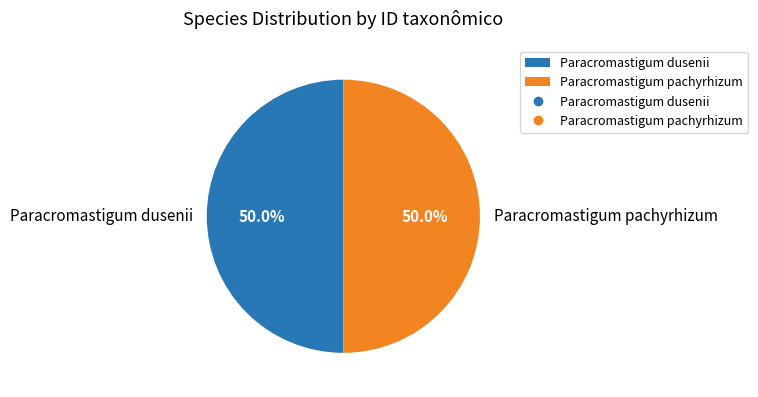

To the nearest percent, what is the combined percentage of Paracromastigum dusenii and Paracromastigum pachyrhizum?

100%